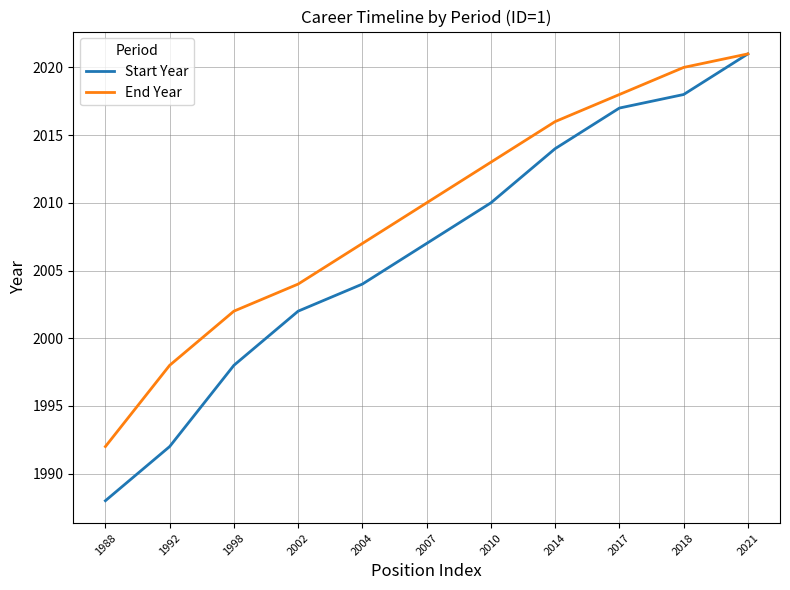

What are all the series names shown in the legend?

Start Year, End Year